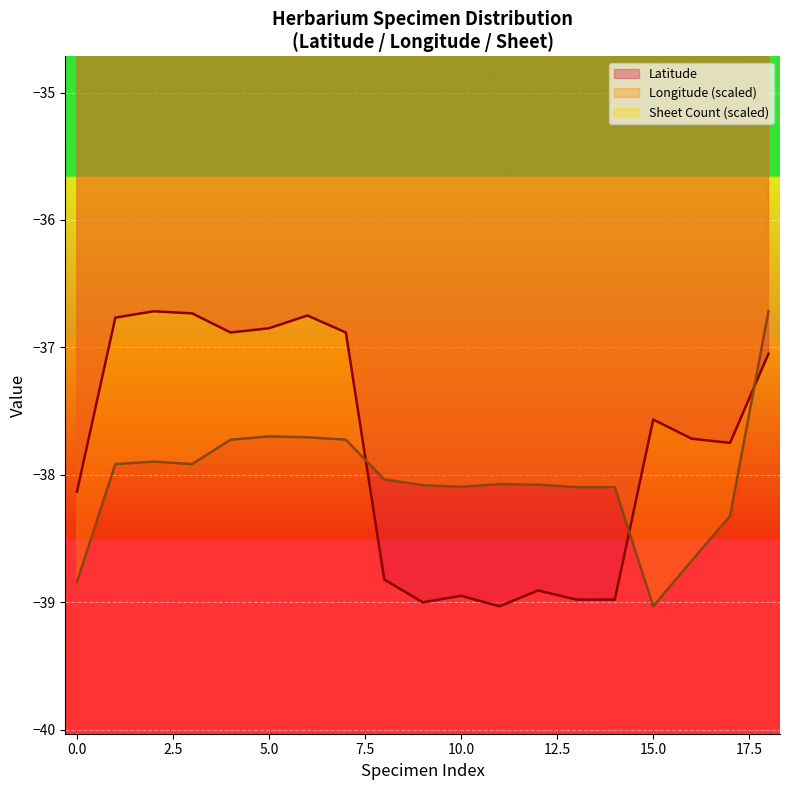

What is the highest value of the Longitude (scaled) series?

-36.7